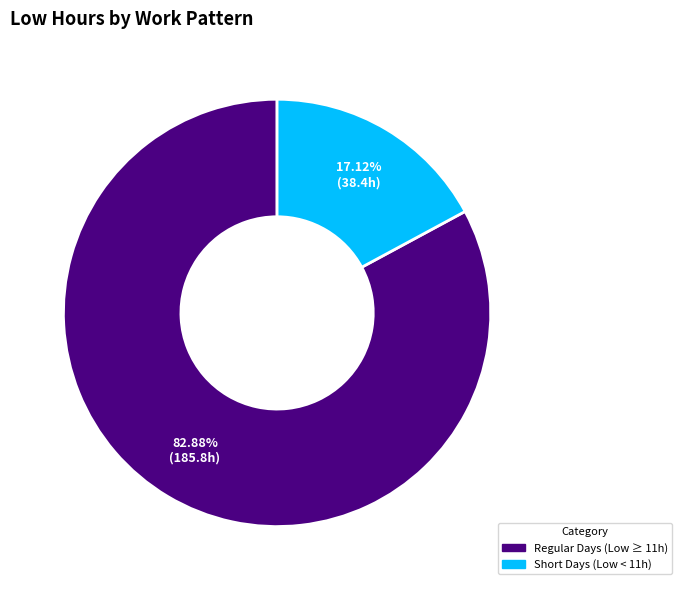

How many slices are in this pie chart?

2